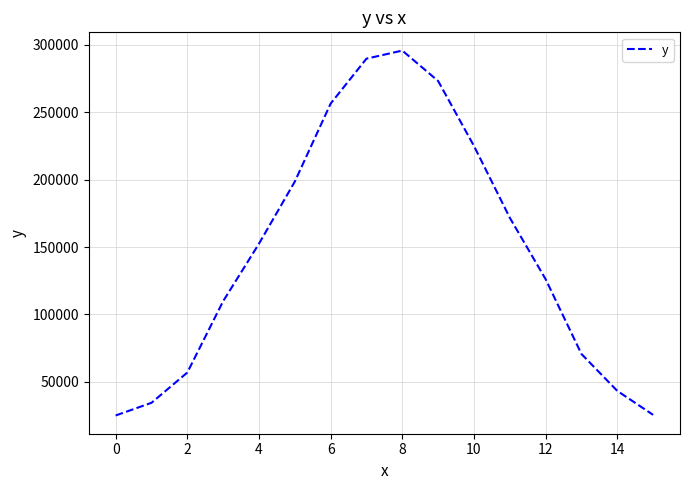

What is the smallest value displayed?

25059